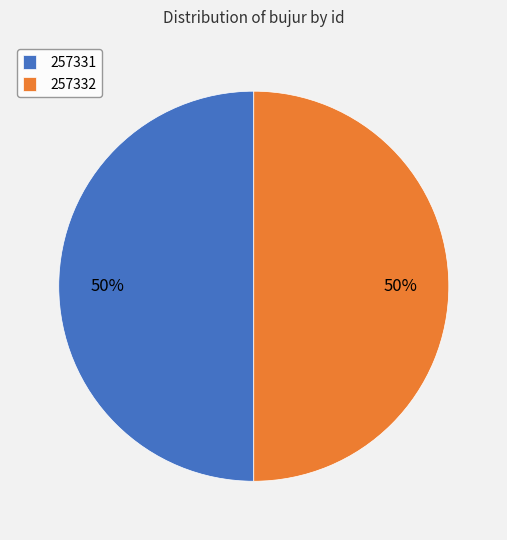

Is the sum of 257331 and 257332 greater than half?

Yes